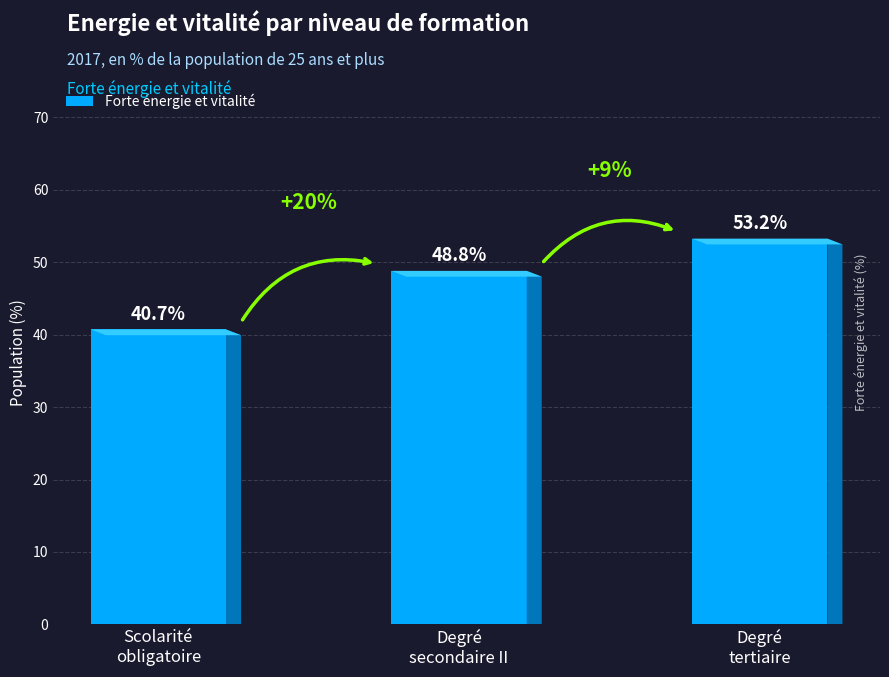

What is the change in value from Degré
secondaire II to Degré
tertiaire?

+4.4